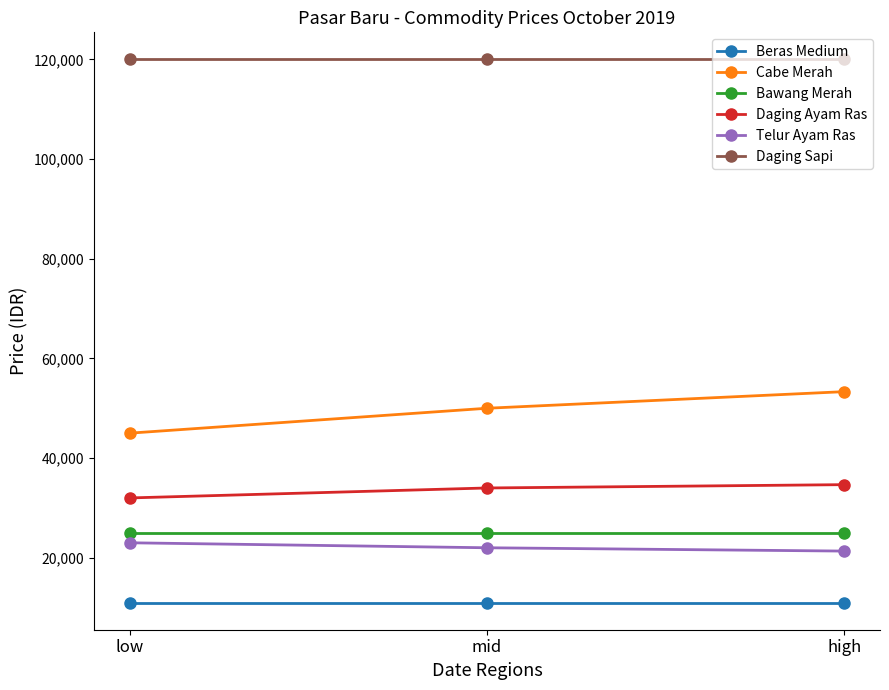

True or false: Daging Sapi has a value of 120000.0 at low.

True